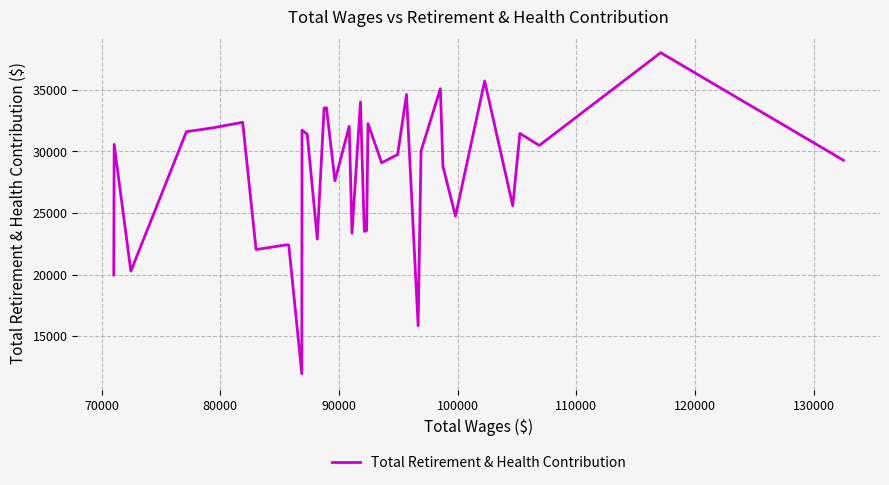

What is the difference between the maximum and minimum values?

26066